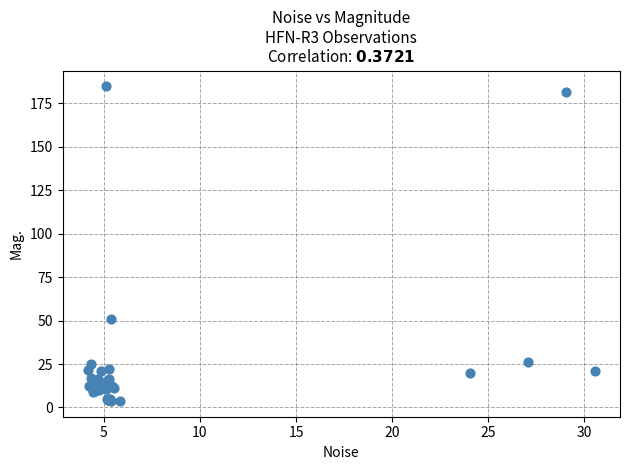

What Y value in the scatter plot is closest to 94?

50.7